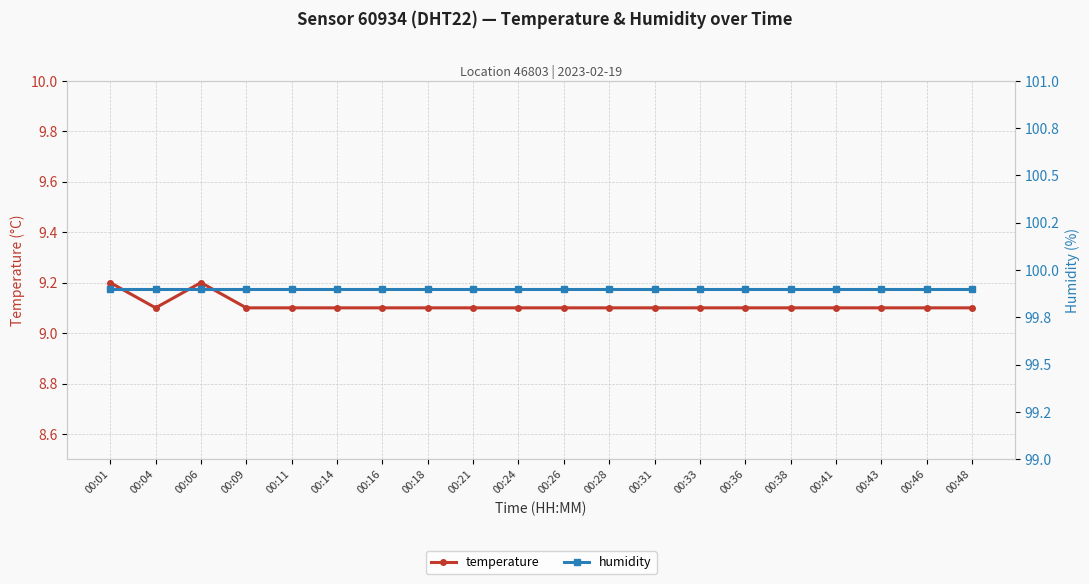

Count the number of data series in this chart.

2